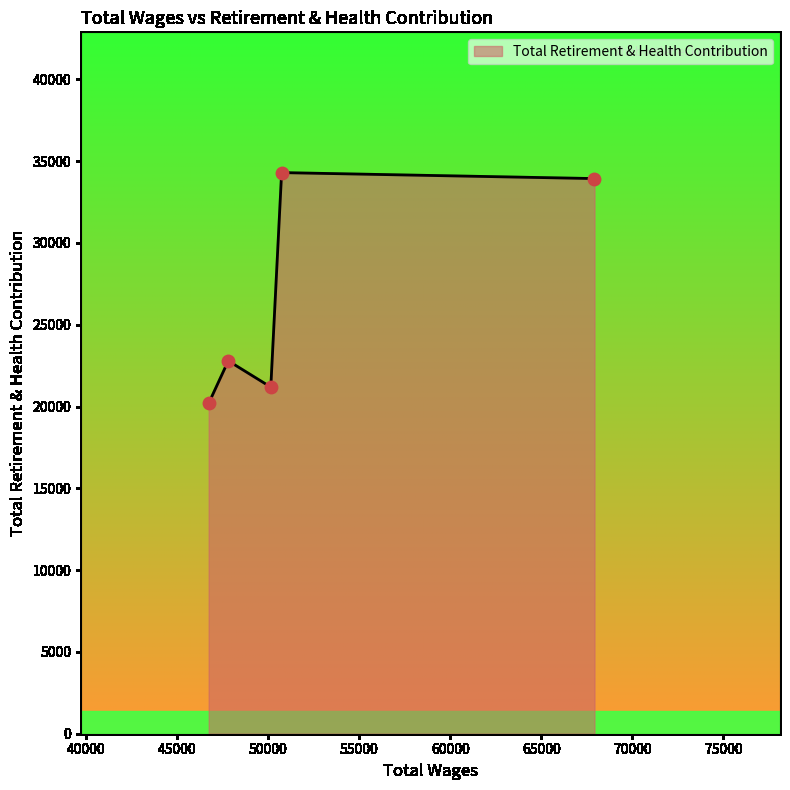

What is the minimum value shown in the chart?

20199